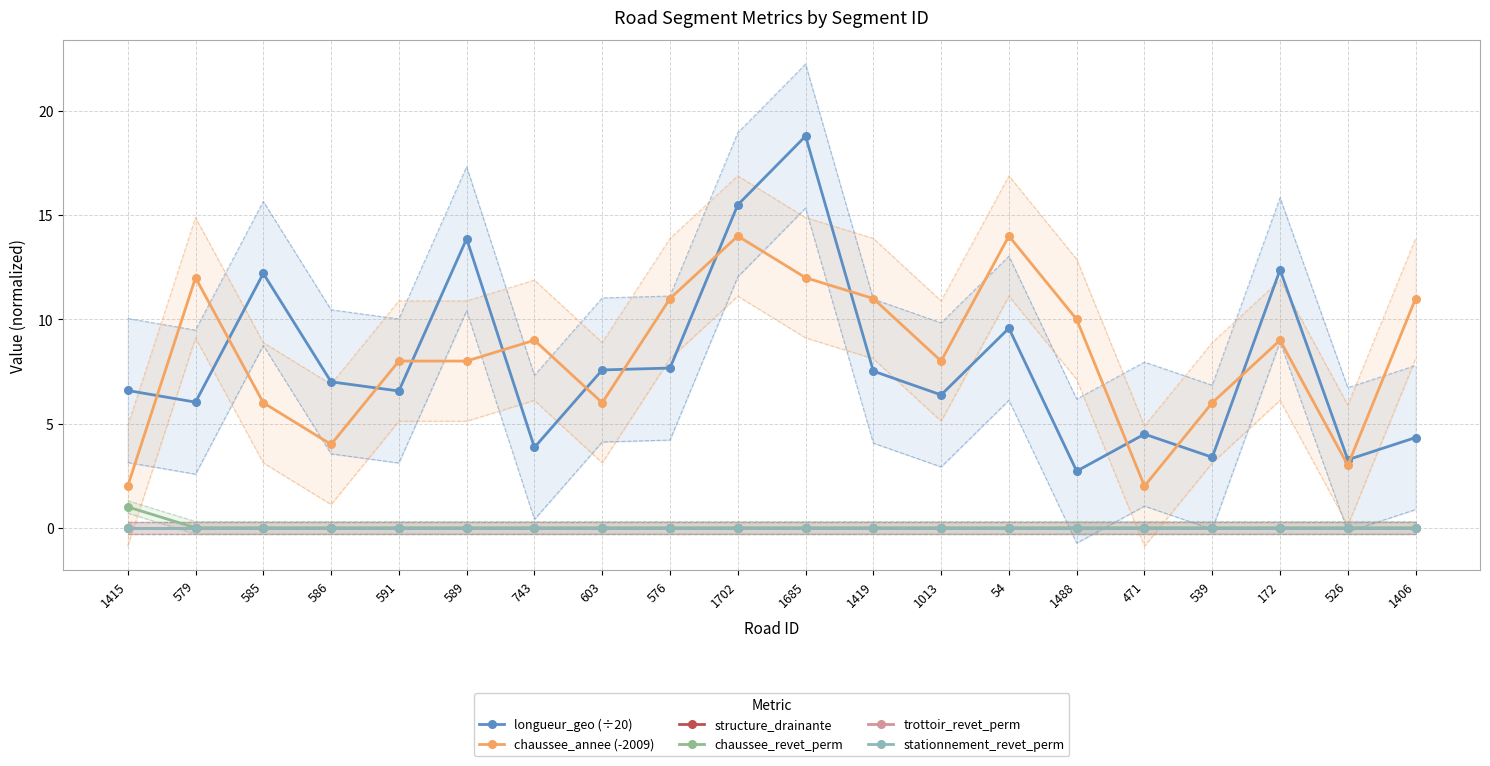

Is it true that structure_drainante equals 0.0 at 471?

True